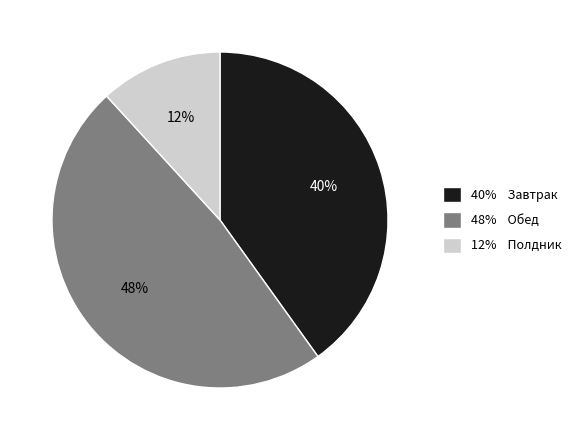

Is there a majority slice in this chart?

No